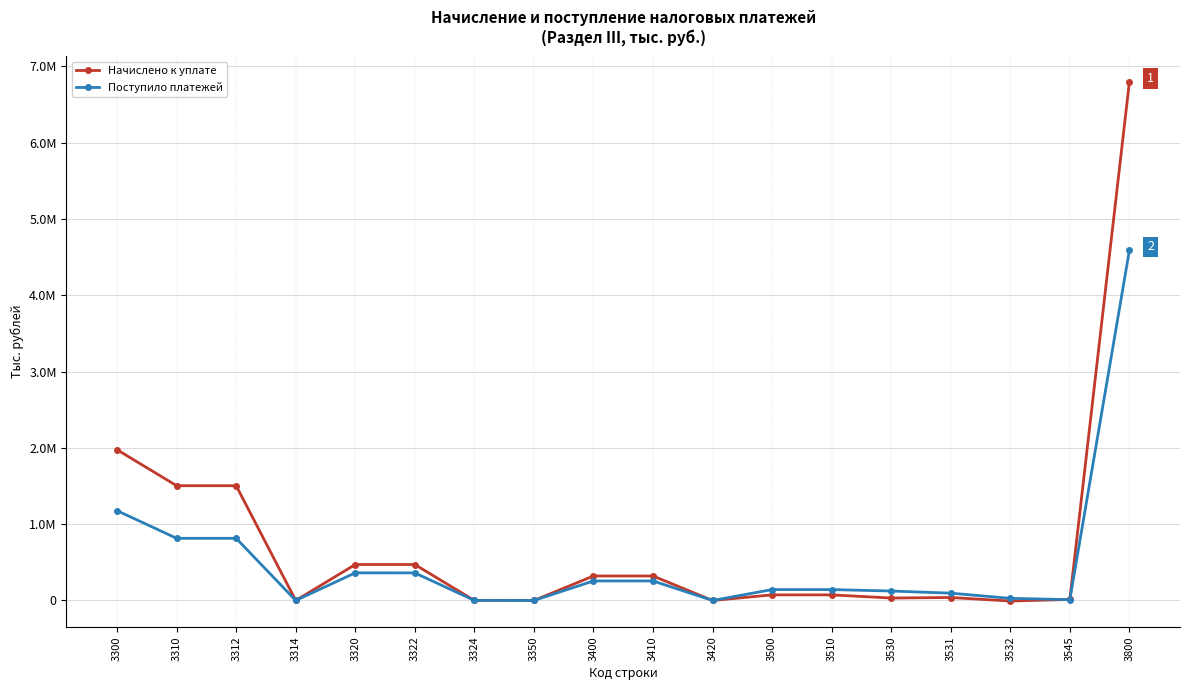

What are all the series names shown in the legend?

Начислено к уплате, Поступило платежей